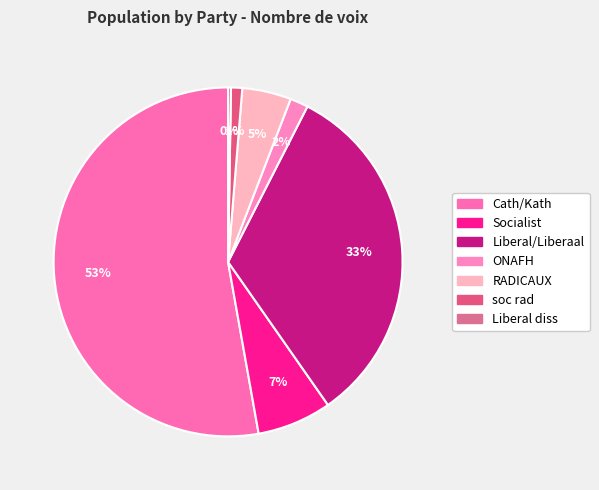

Is it true that RADICAUX is 1% of the pie?

False